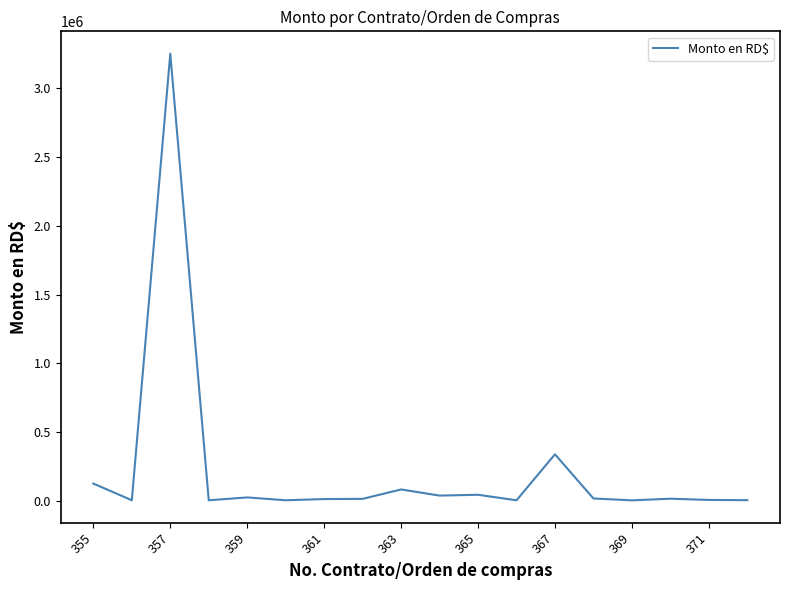

Does the chart have visible grid lines?

No